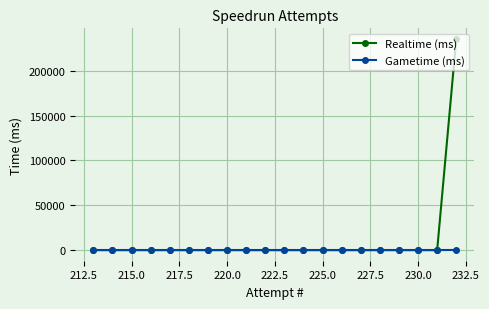

Which series has the widest spread of values?

Realtime (ms)